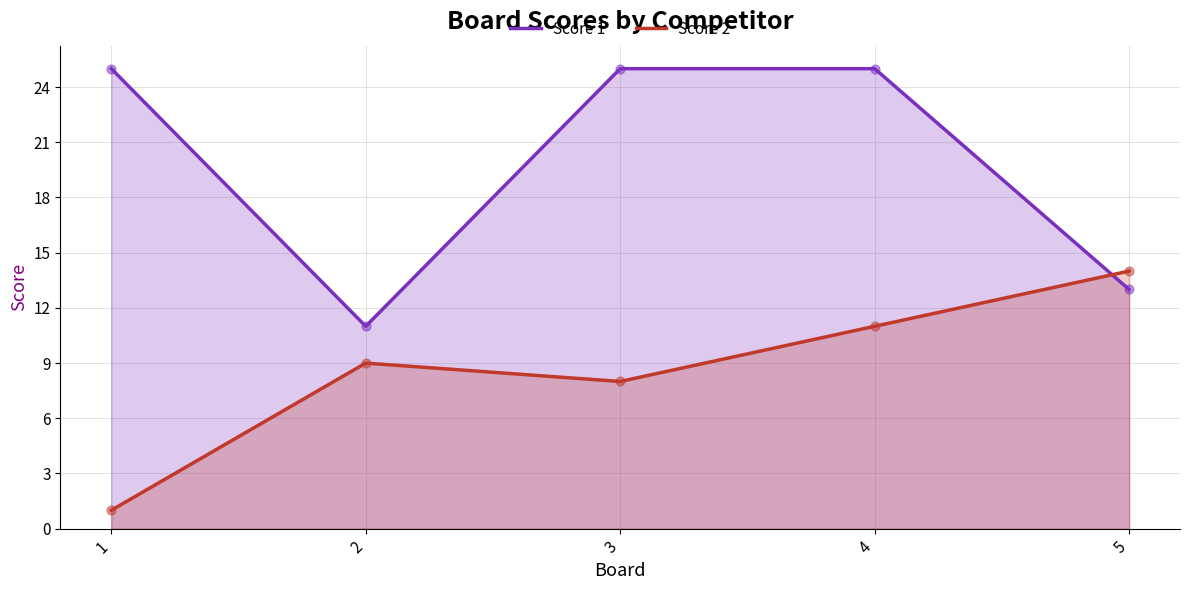

Which series reaches the maximum Y coordinate?

Score 1